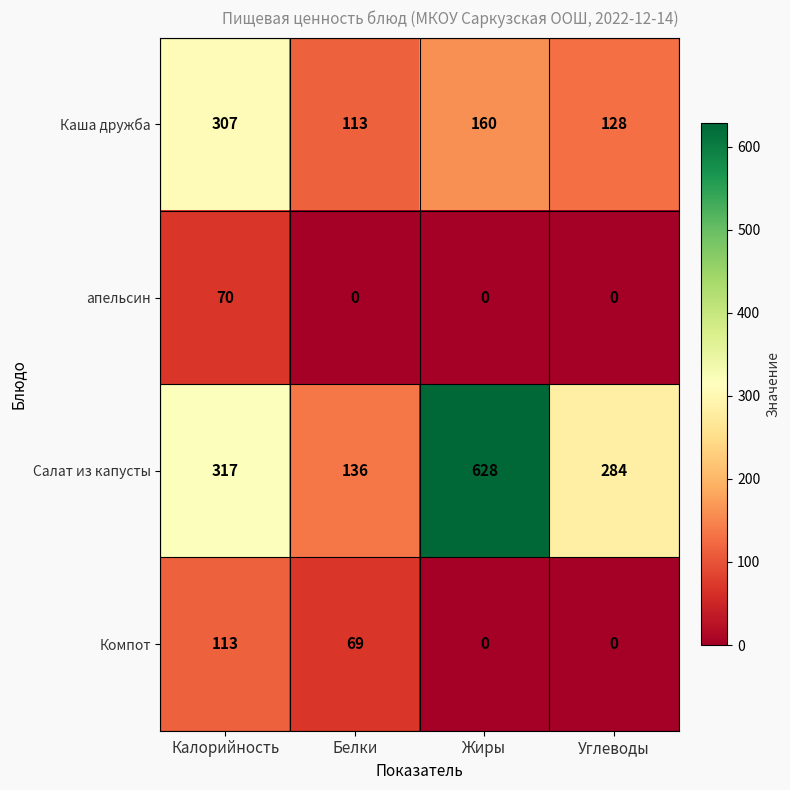

Rank the series at Белки from lowest to highest value.

апельсин, Компот, Каша дружба, Салат из капусты